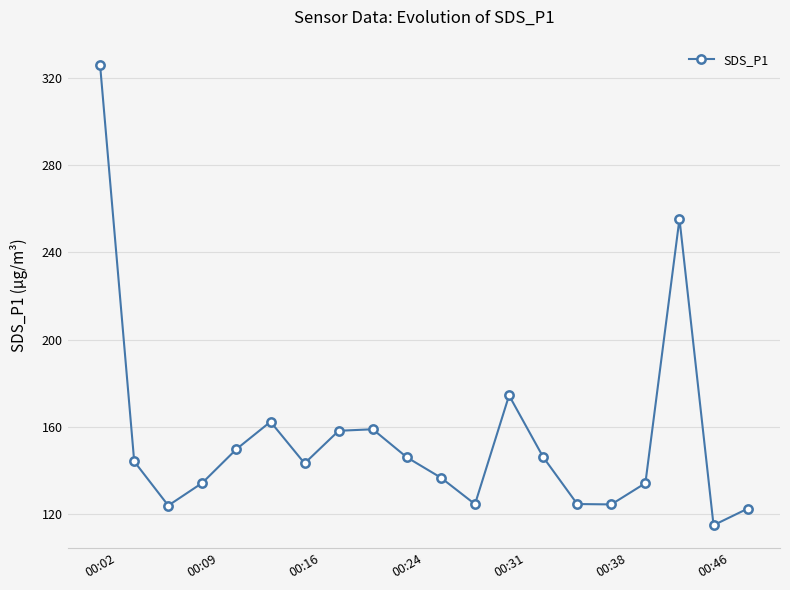

What is the value of the 2nd point from the left?

144.3